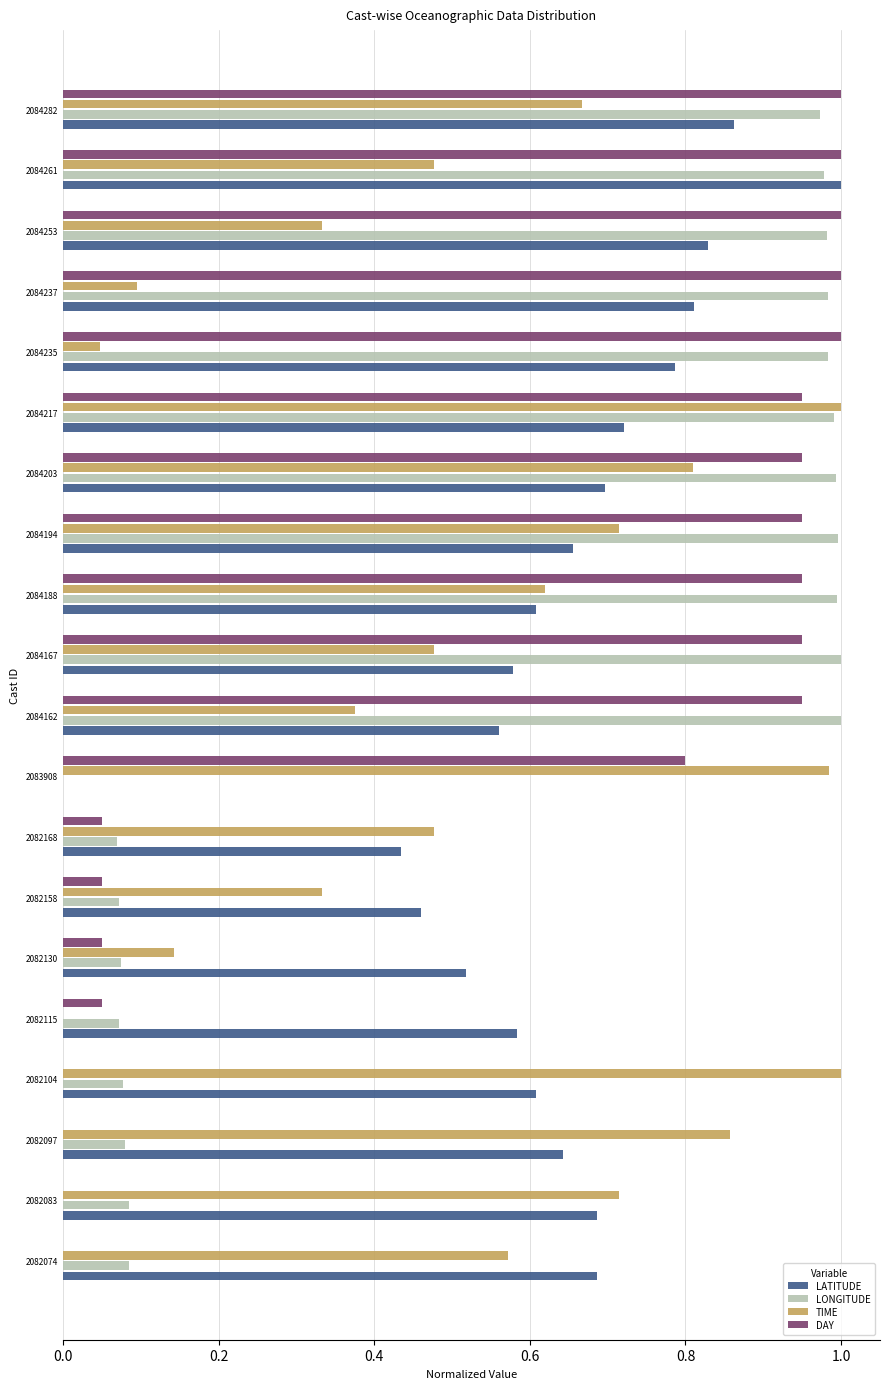

Which series has the largest total across all categories?

LATITUDE